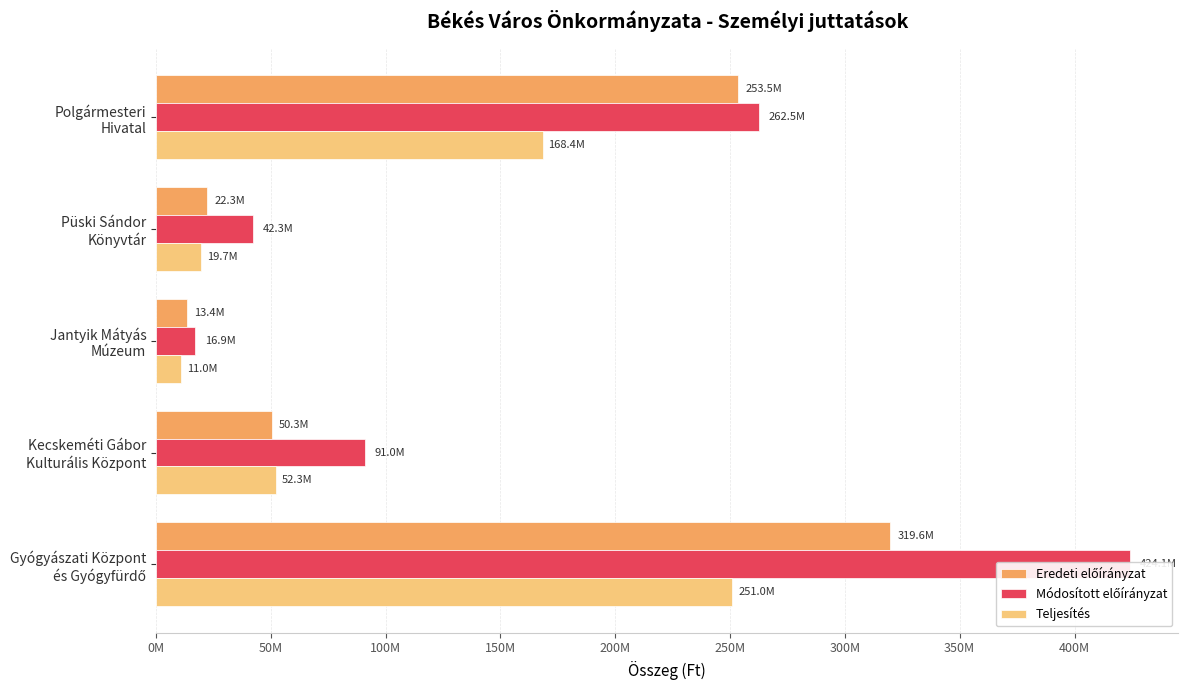

What is the average value of the Módosított előírányzat series?

167358375